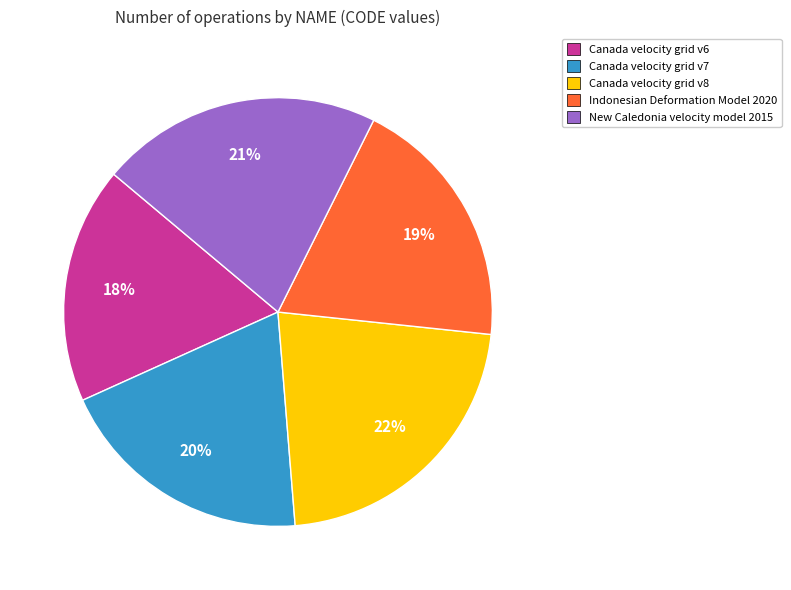

What is the largest slice in the pie chart?

Canada velocity grid v8